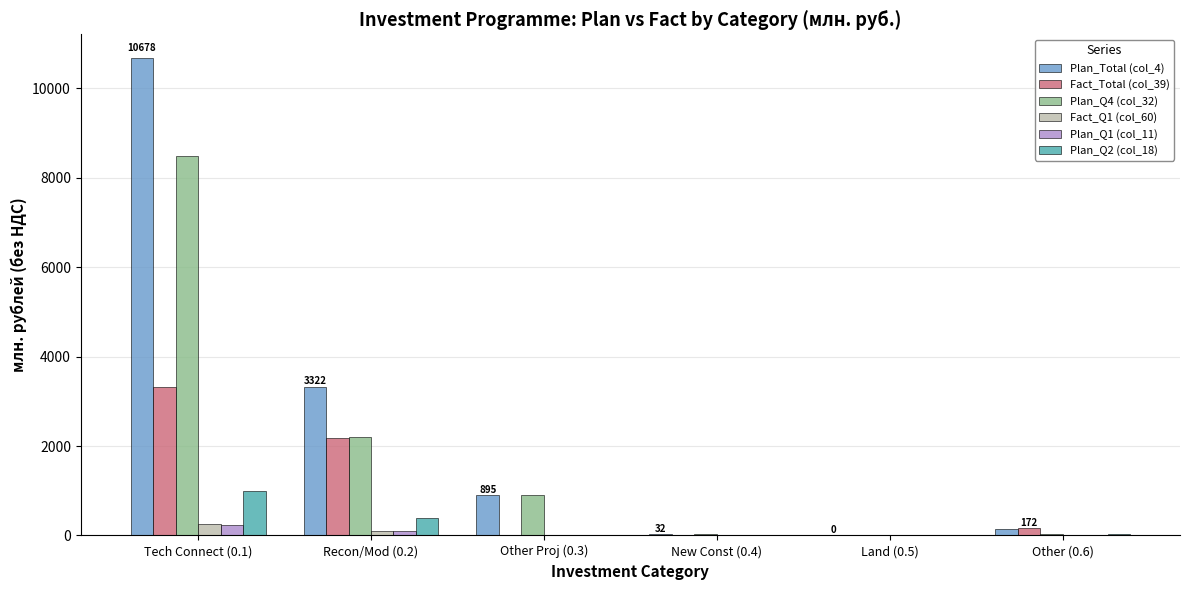

Is the value of Plan_Q1 (col_11) at Tech Connect (0.1) greater than the value of Fact_Total (col_39) at Tech Connect (0.1)?

No